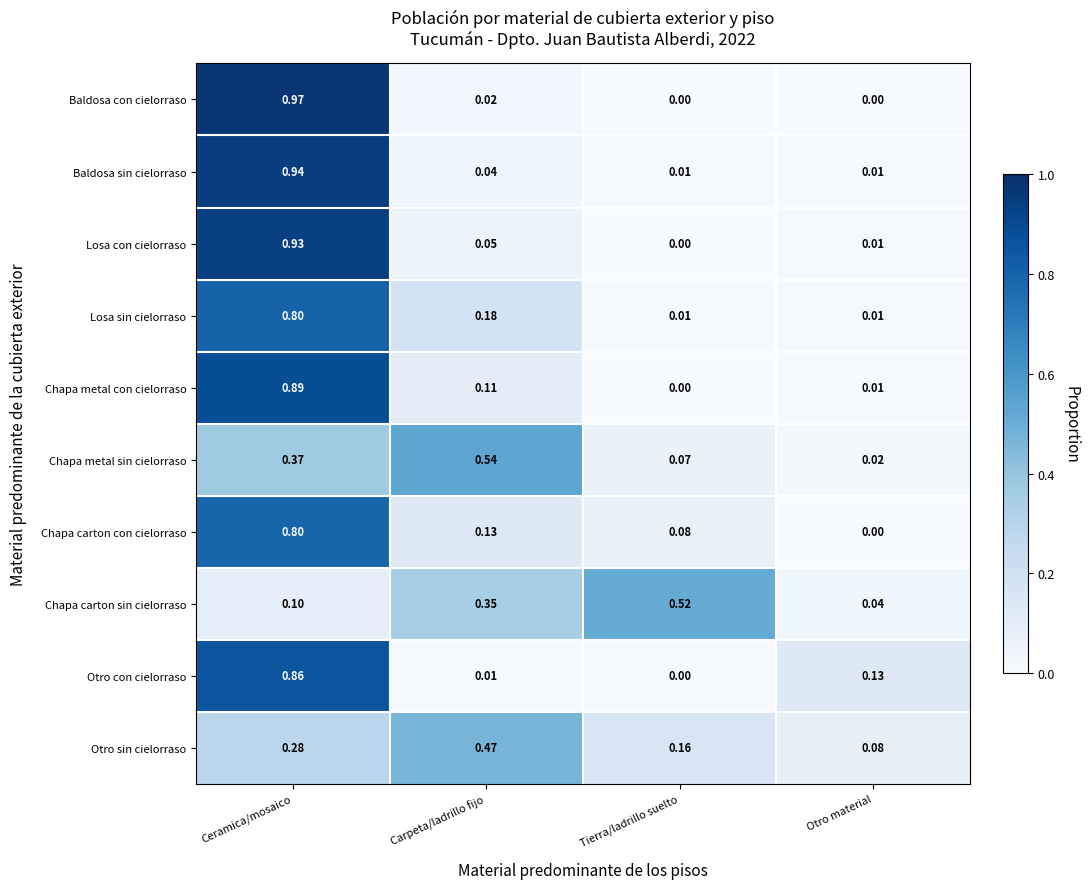

At which category is the sum across all series the highest?

Ceramica/mosaico